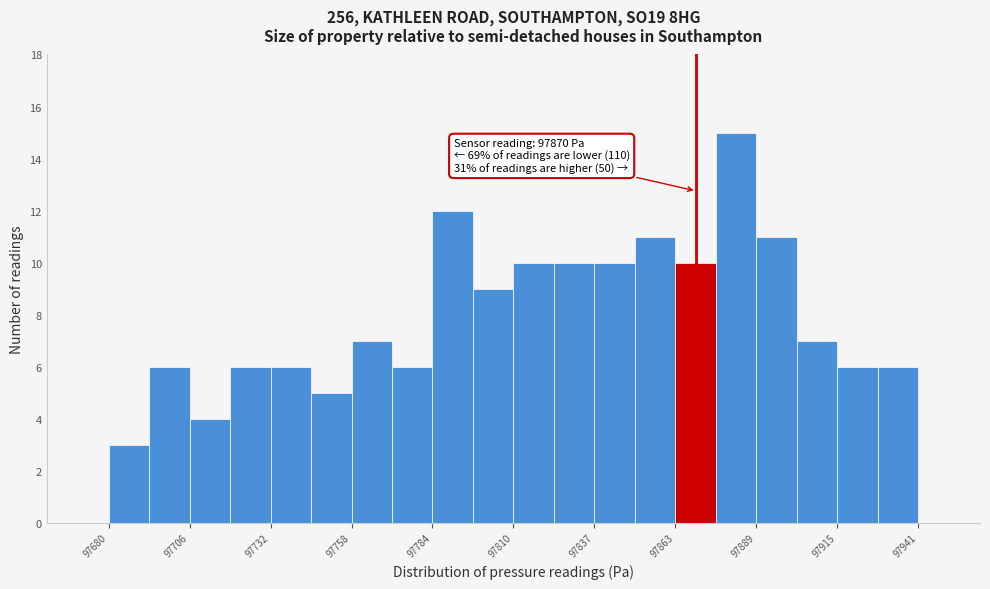

Read against the x-axis, roughly where is the centre of the tallest bar?

97885